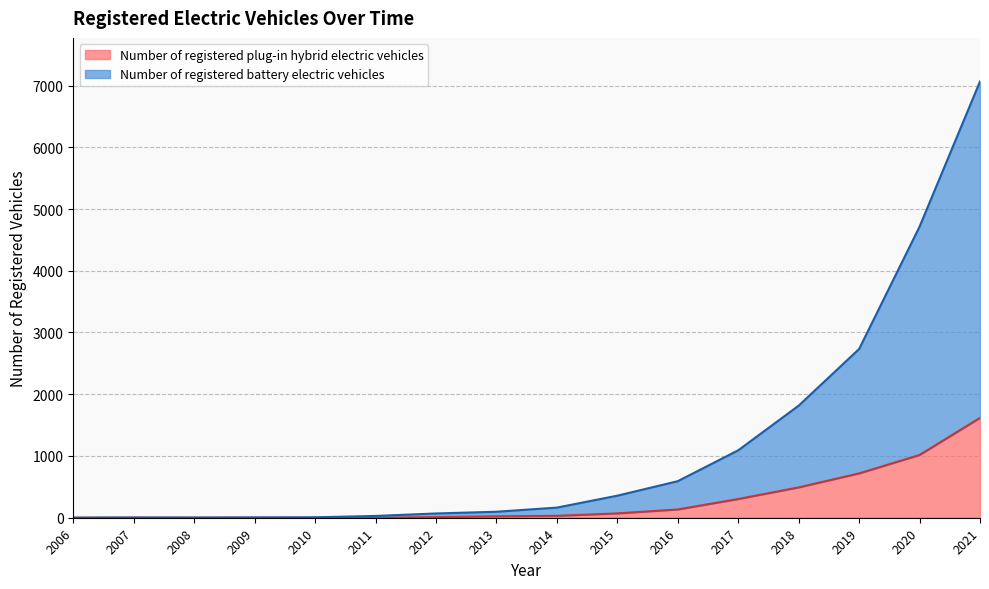

What is the difference between the Number of registered plug-in hybrid electric vehicles values at 2011 and 2020?

1015